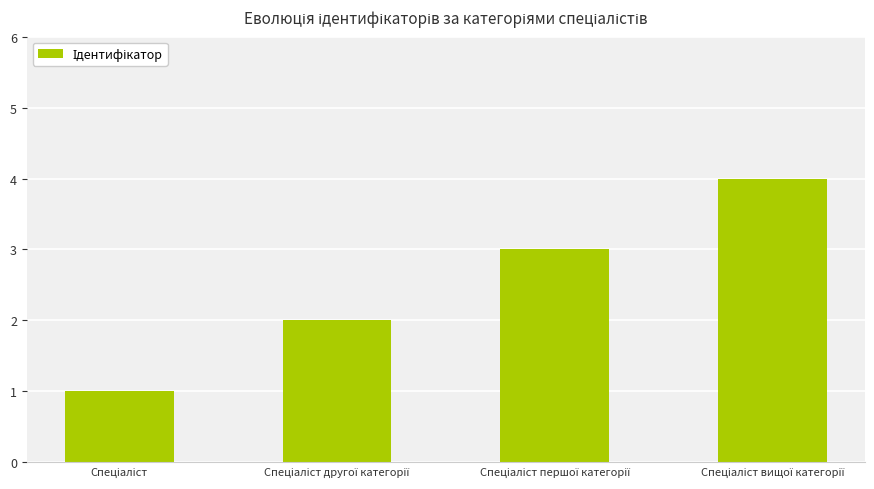

What is the difference between the maximum and minimum values?

3